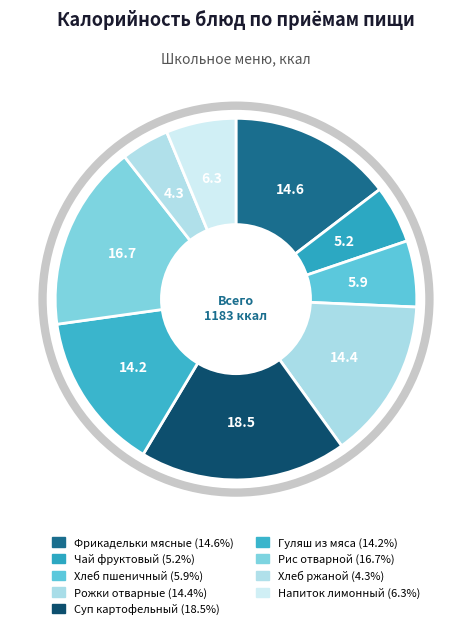

How many segments does this pie chart have?

9